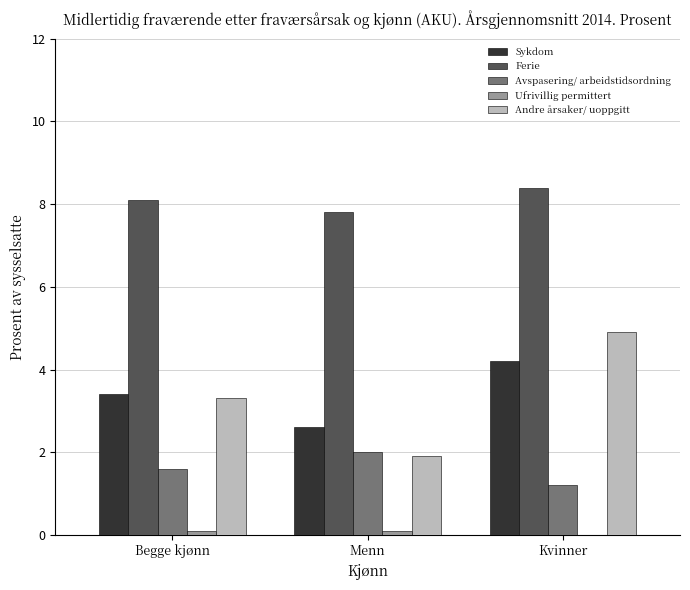

Does the chart contain stacked bars?

No